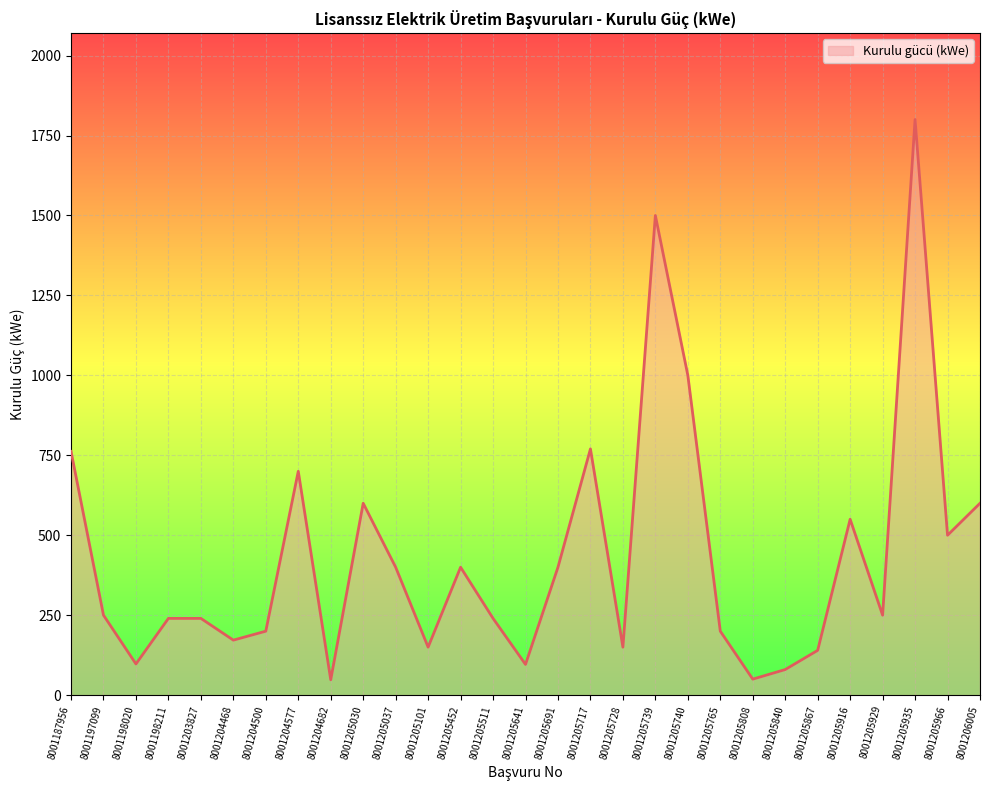

Does the chart have visible grid lines?

Yes